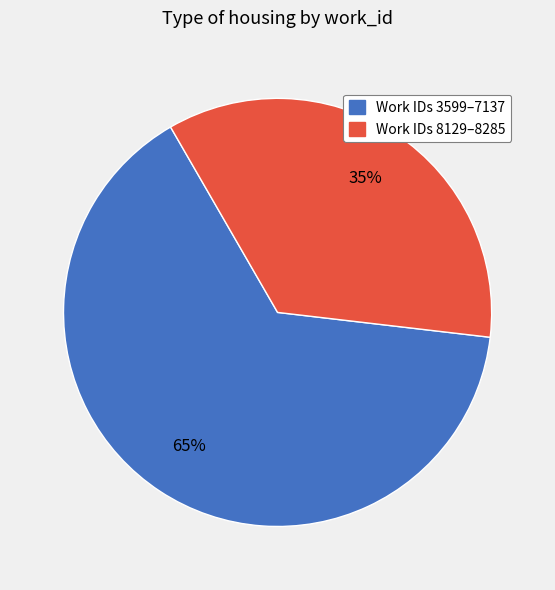

To the nearest percent, what is the average slice percentage?

50%